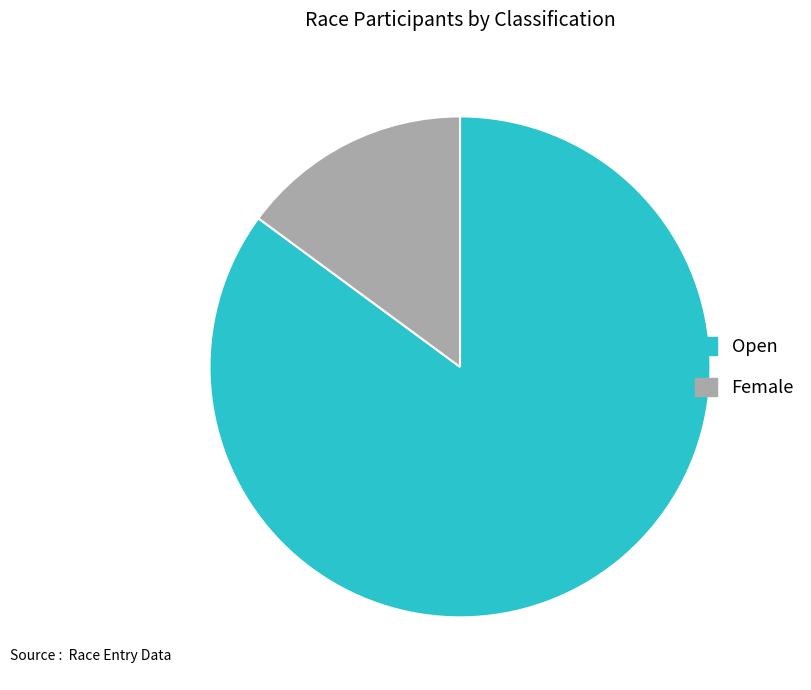

Count the number of slices in the pie.

2